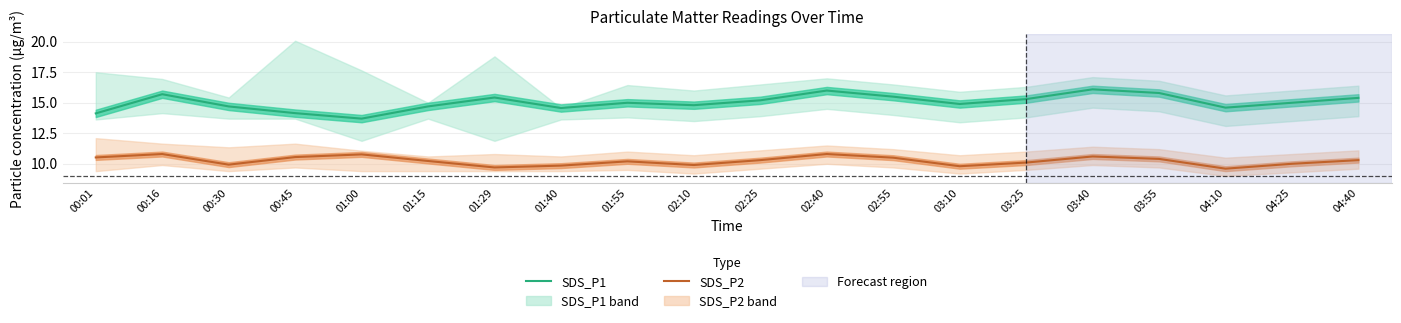

List the series in order of their overall mean, lowest first.

SDS_P2, SDS_P1